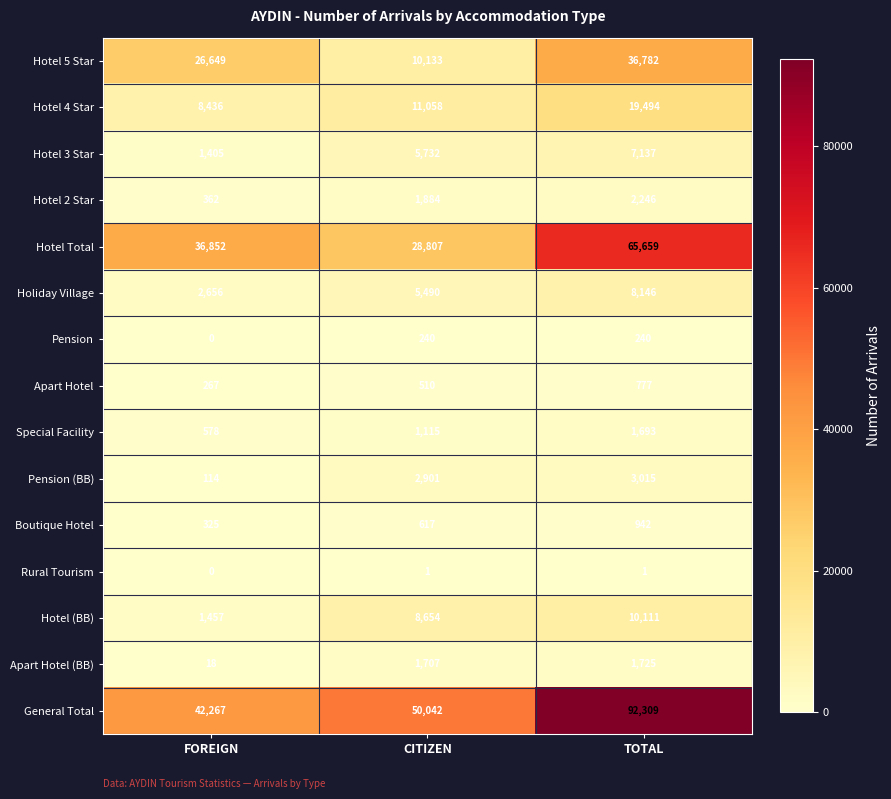

What is the difference between the highest and lowest values at CITIZEN?

50041